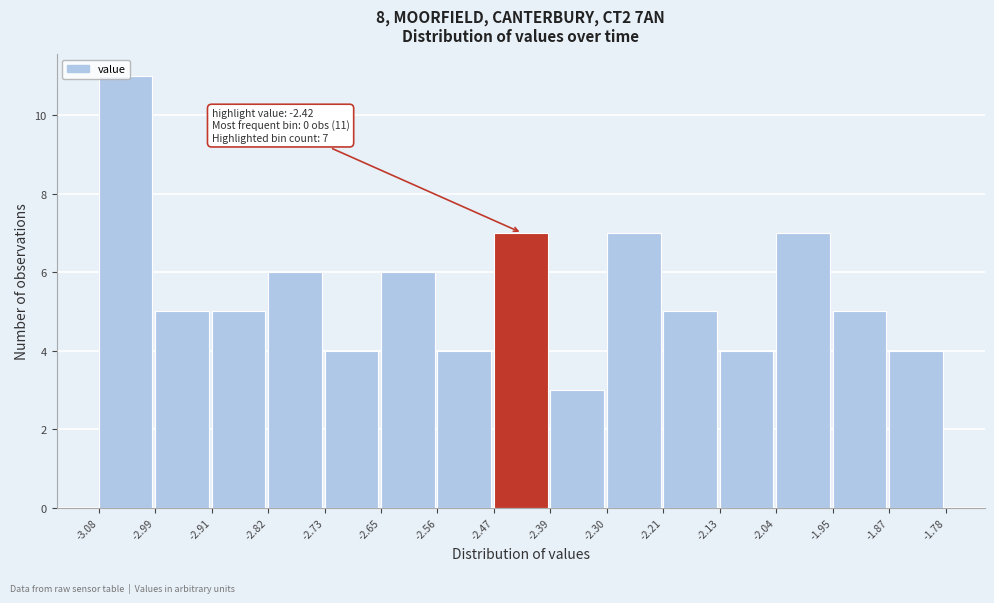

Over which range of the x-axis is the bar tallest?

-3.08 to -2.99